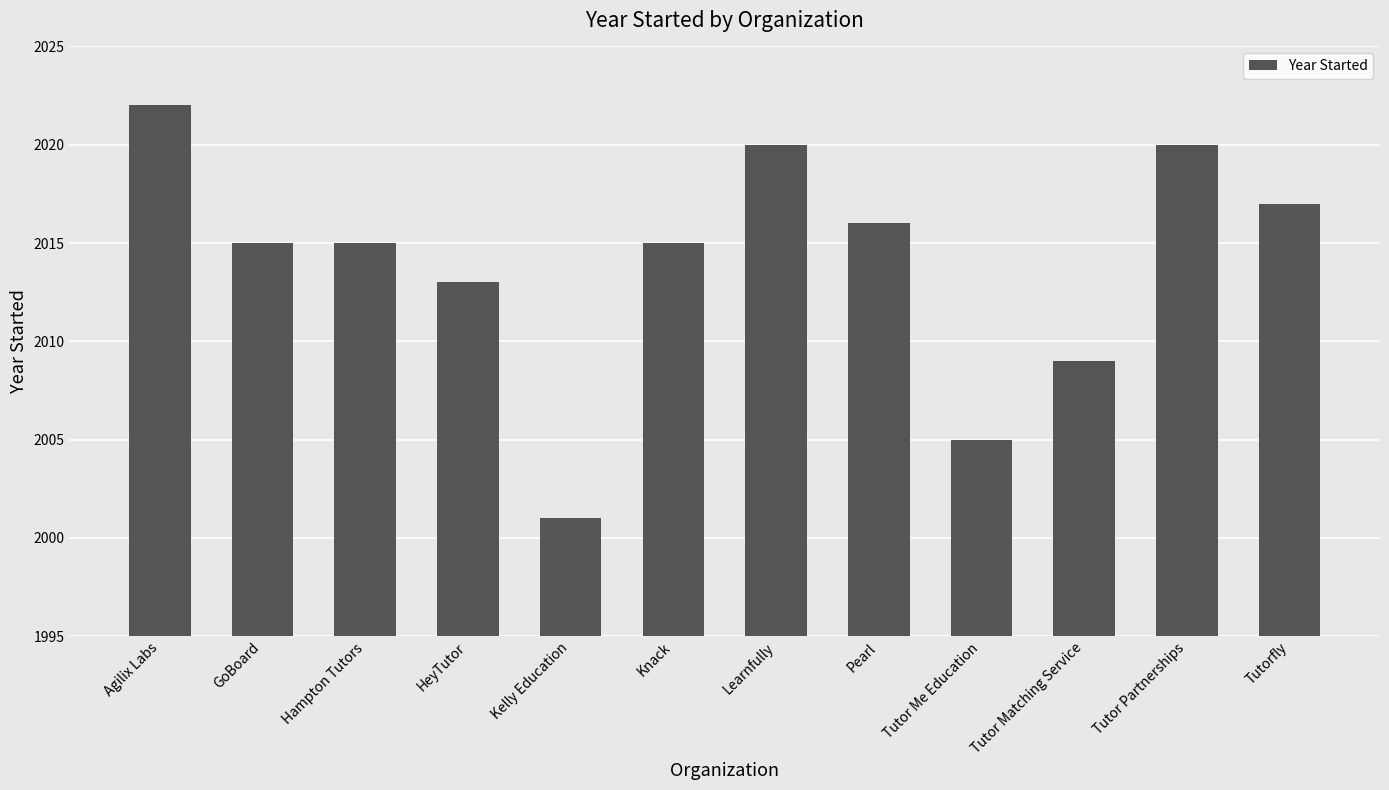

What position from the right is GoBoard?

11